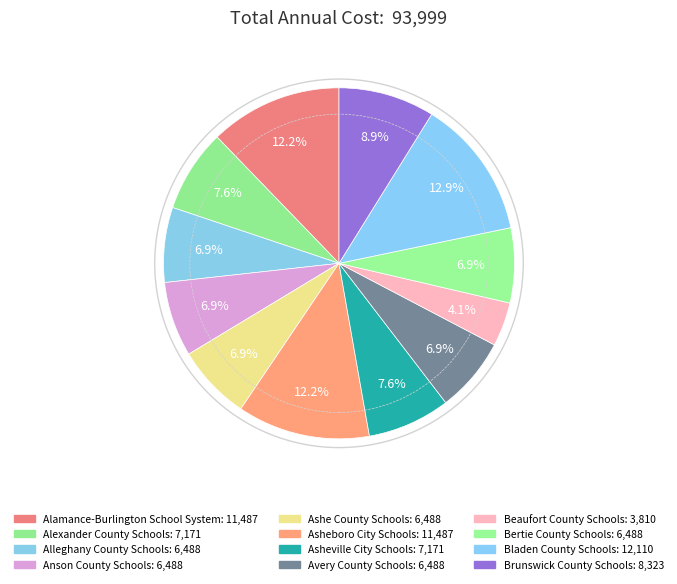

Count the number of slices in the pie.

12